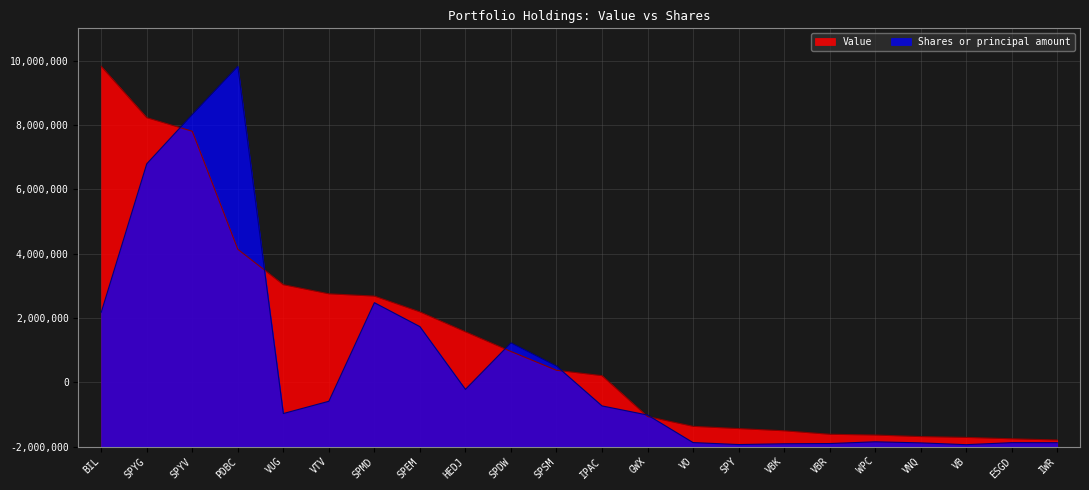

What is the label of the 12th point from the right?

SPSM